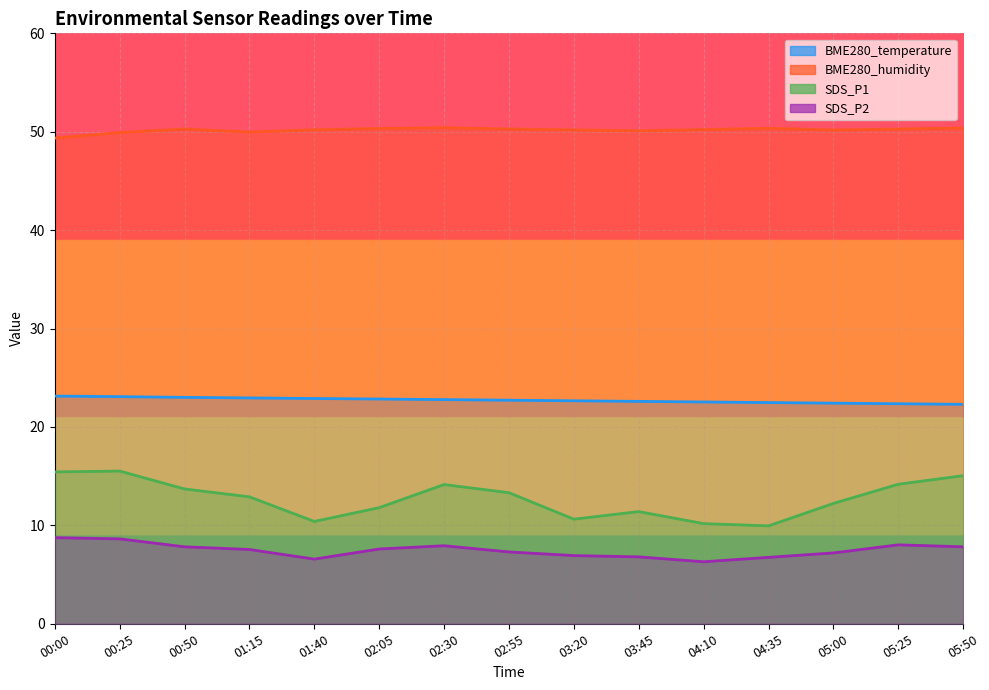

What are all the series names shown in the legend?

BME280_temperature, BME280_humidity, SDS_P1, SDS_P2